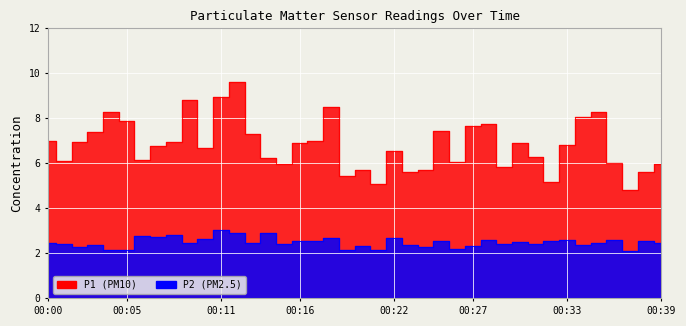

What is the value of the P2 point at the 36th from the left?

2.5